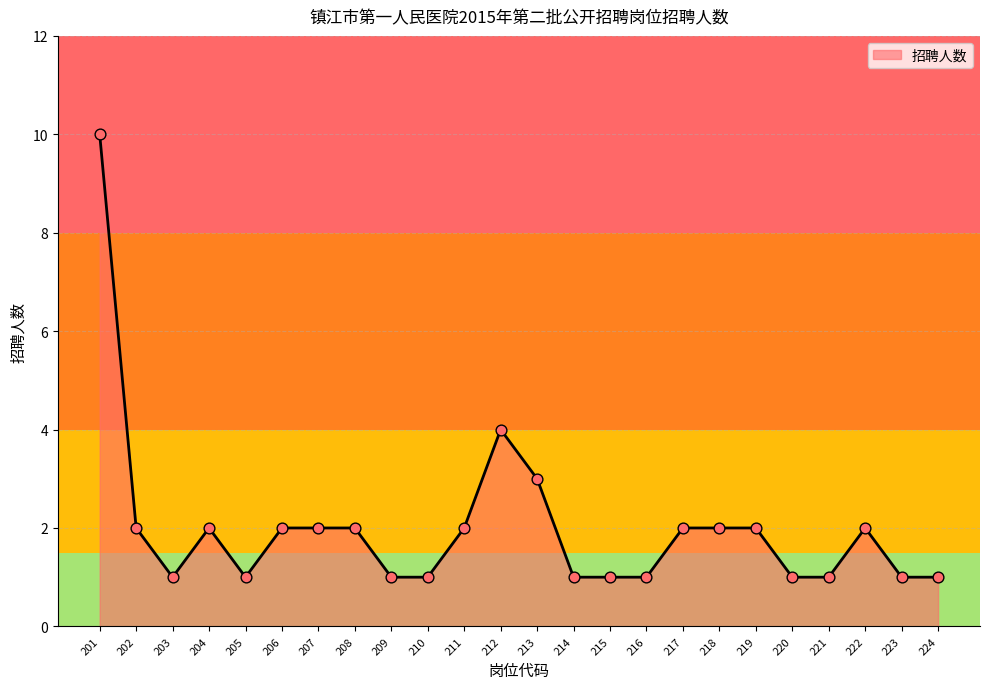

Approximately how many times larger is the value at 221 compared to 218?

0.5